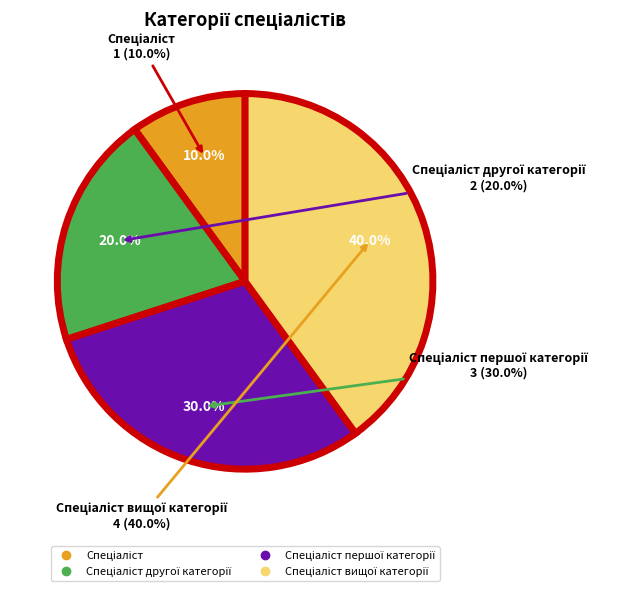

To the nearest percent, what is the difference between the largest and smallest slice percentages?

30%